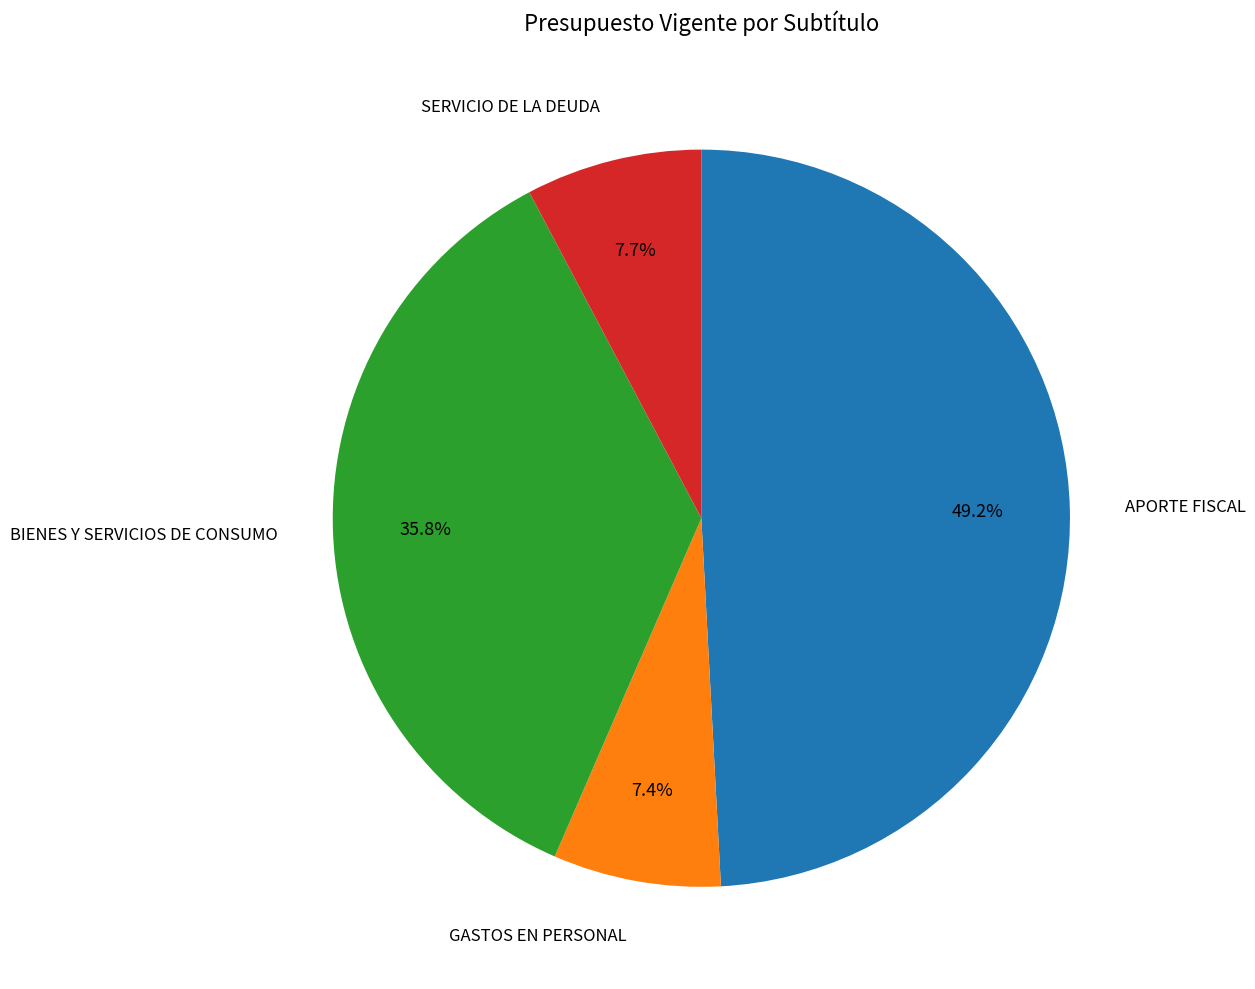

Does any single category account for the majority?

No